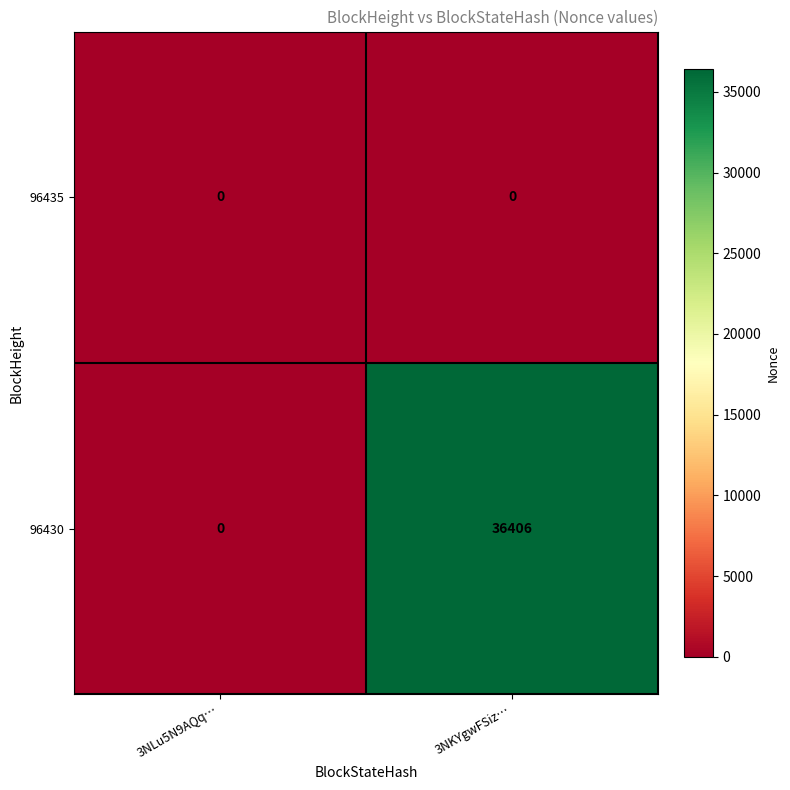

Reading left to right, extract all data points from this chart.

96435: 0	0
96430: 0	36406